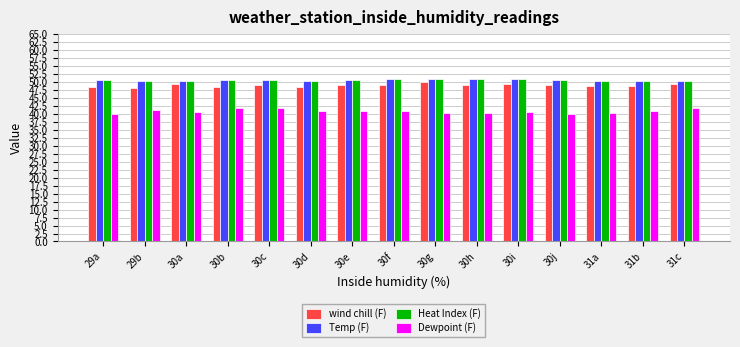

Is it true that Dewpoint (F) equals 41.0 at 31b?

True